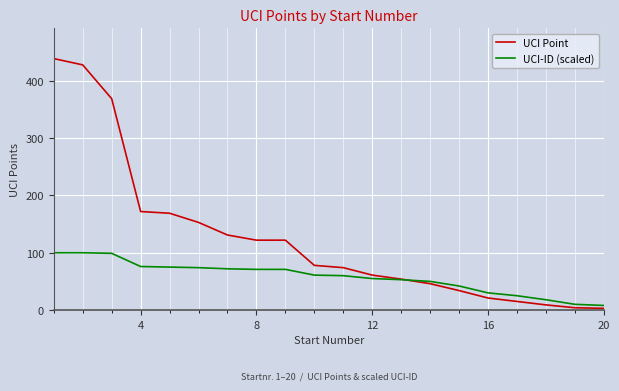

Does the chart display data point markers on the line(s)?

No